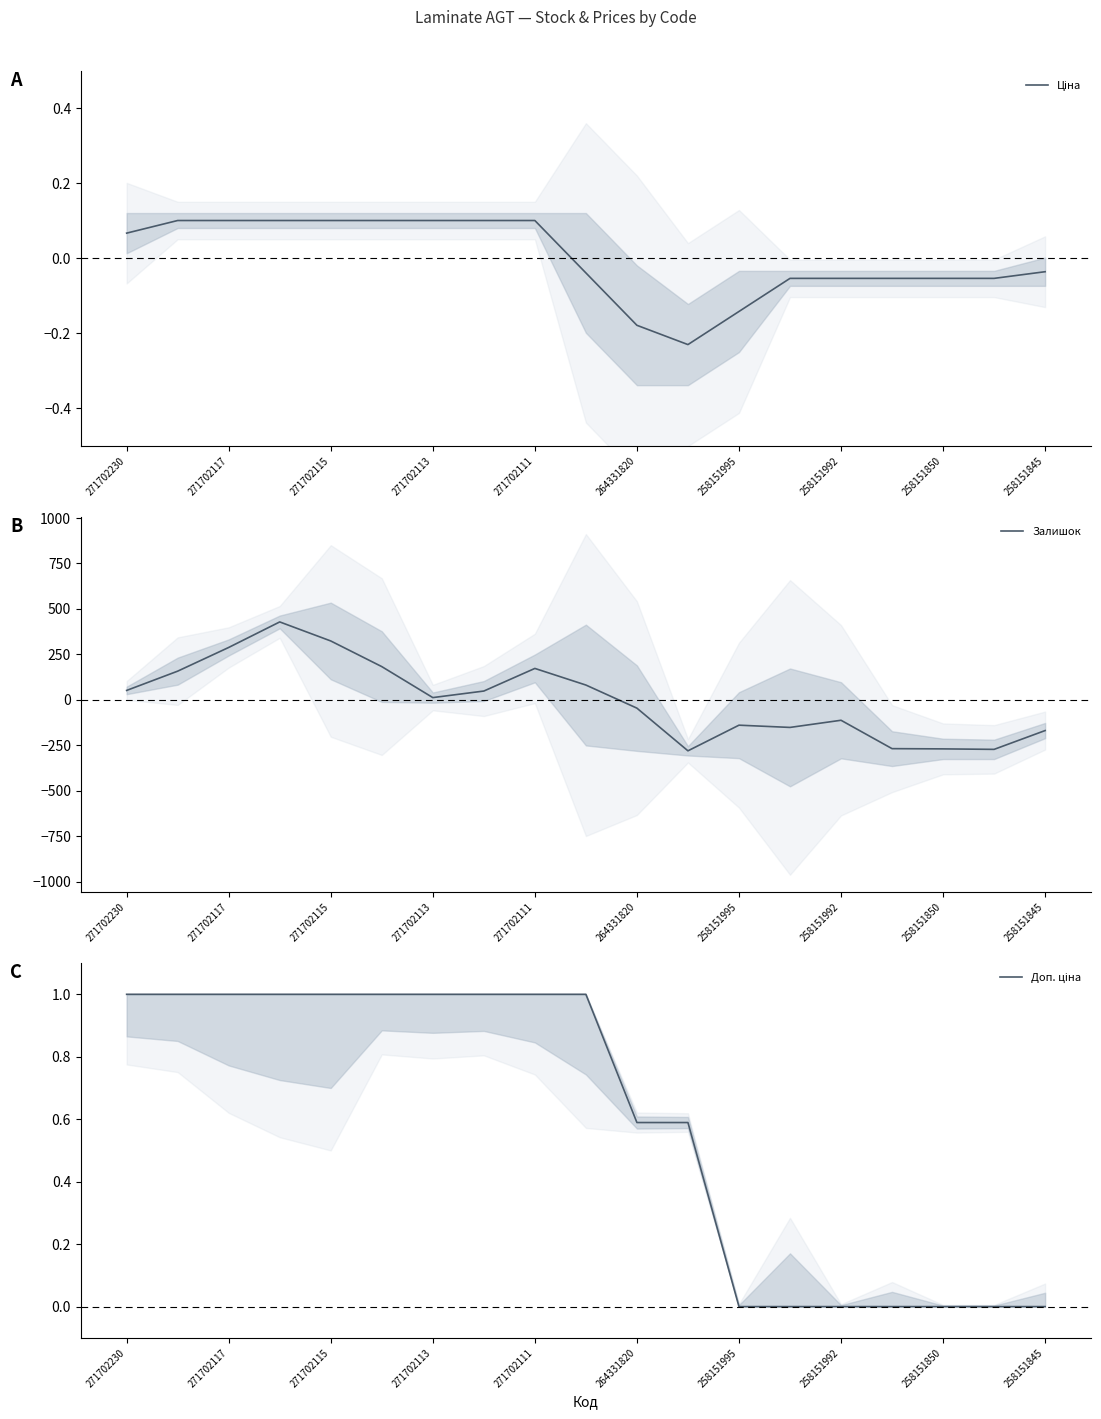

What is the average value of the Доп. ціна series?

0.6